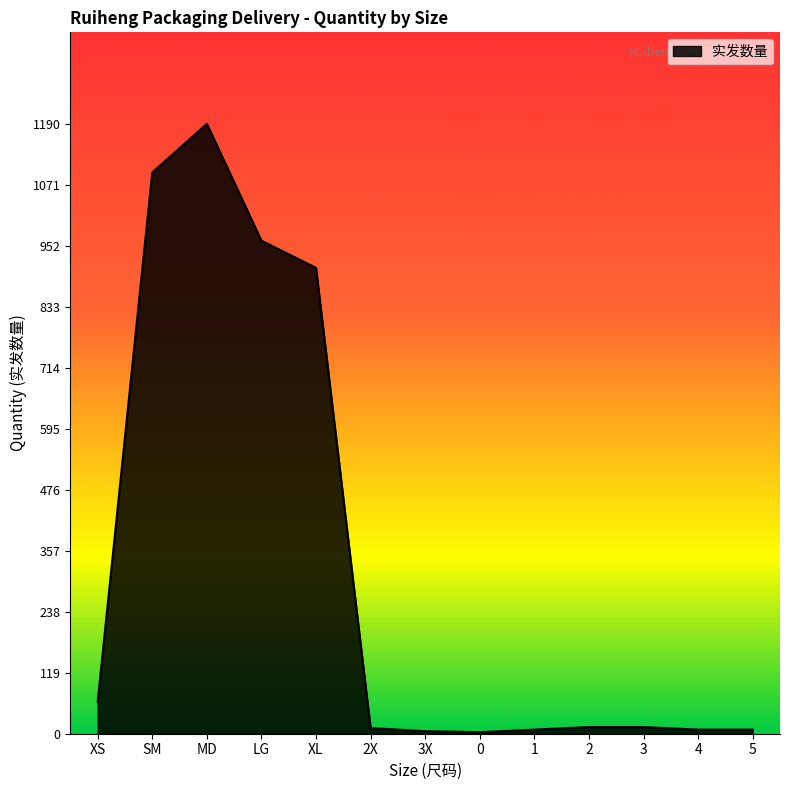

How many lines are shown in the chart?

1